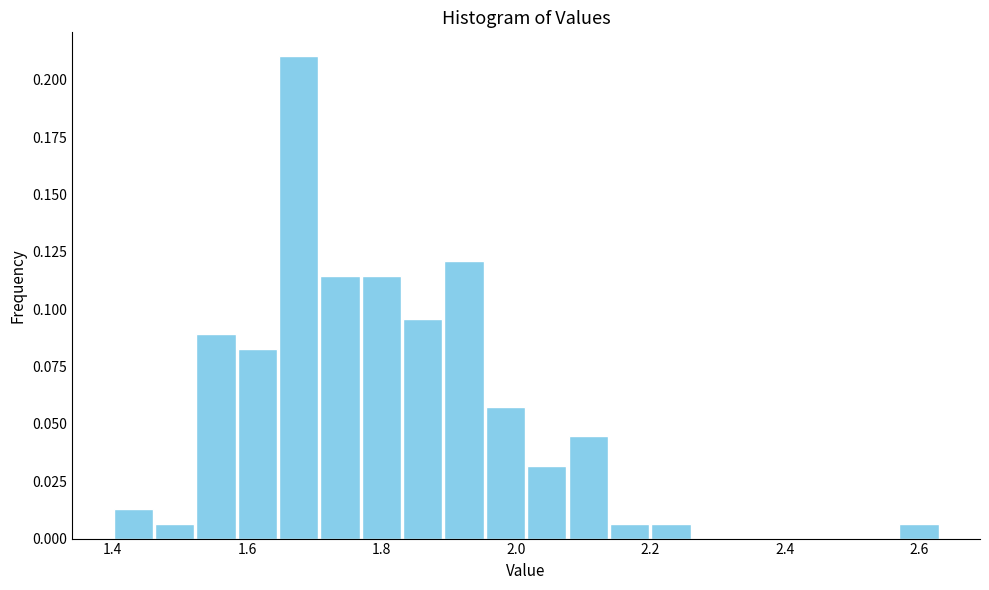

Around what value on the x-axis is the tallest bar? Give the approximate position of its centre, as read against the axis.

1.68